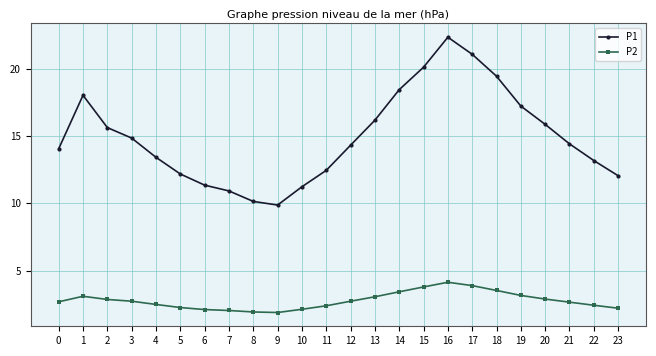

At which label does P1 reach its minimum?

9